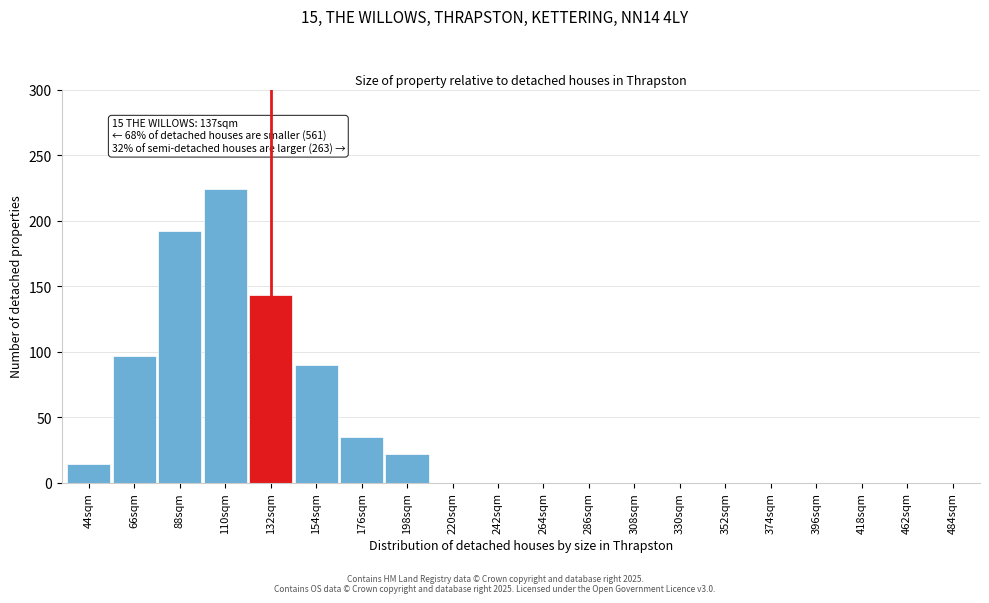

Reading left to right, what are all the values shown in this chart?

44sqm=14	66sqm=97	88sqm=192	110sqm=224	132sqm=143	154sqm=90	176sqm=35	198sqm=22	220sqm=0	242sqm=0	264sqm=0	286sqm=0	308sqm=0	330sqm=0	352sqm=0	374sqm=0	396sqm=0	418sqm=0	462sqm=0	484sqm=0